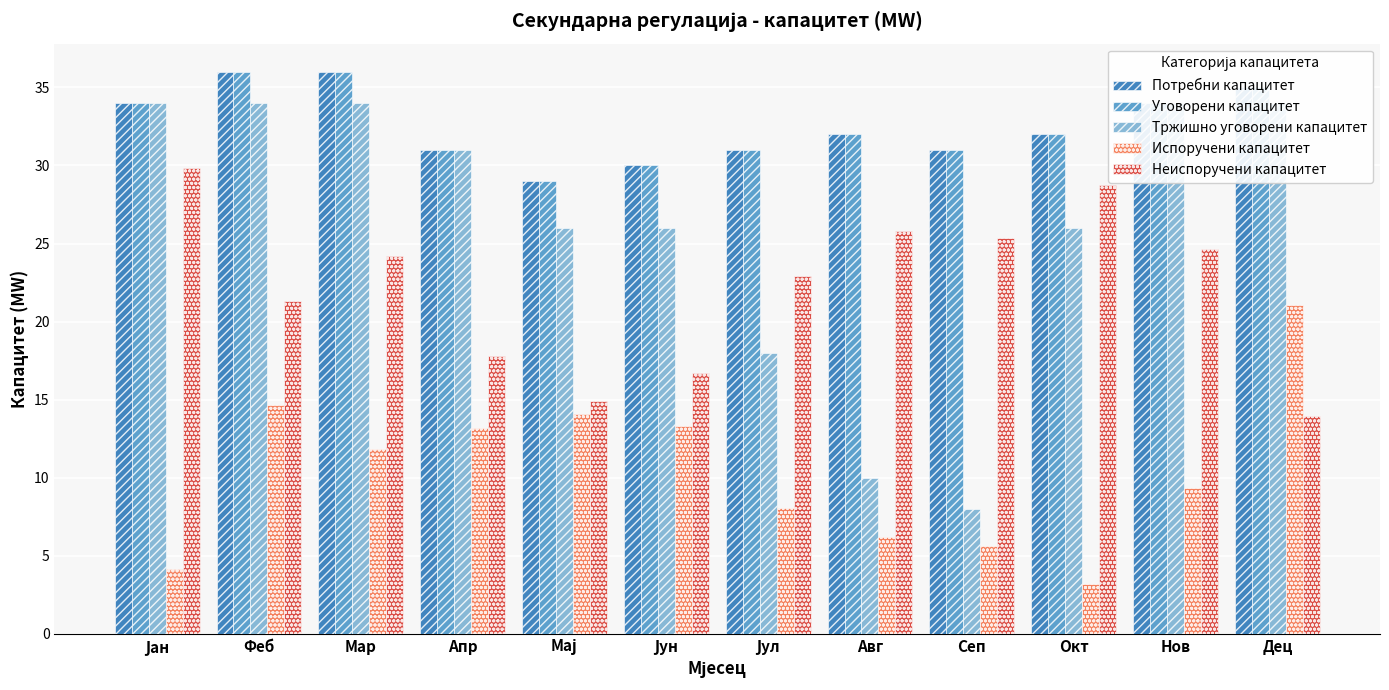

What is the sum of the Неиспоручени капацитет values at Дец and Јан?

43.8